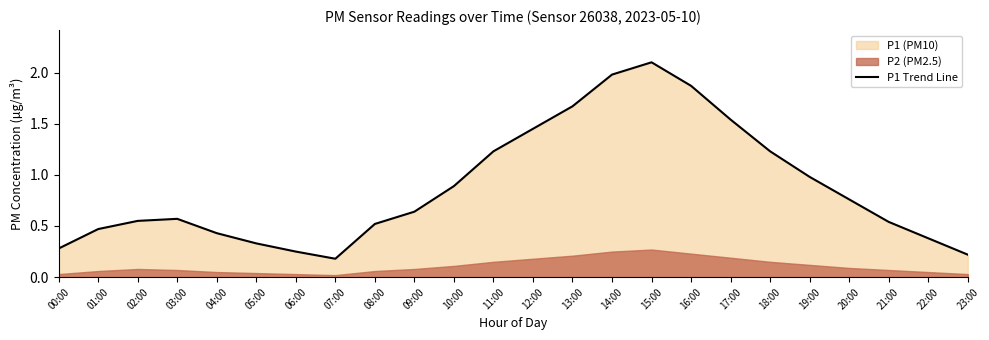

What is the smallest value displayed?

0.2